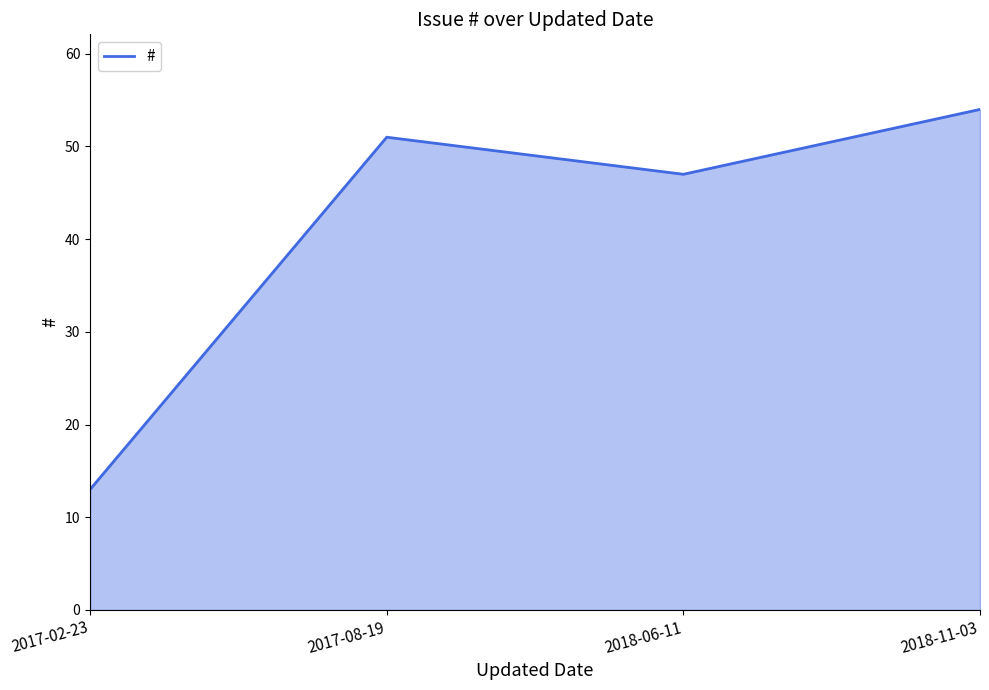

Where is the first local maximum?

2017-08-19